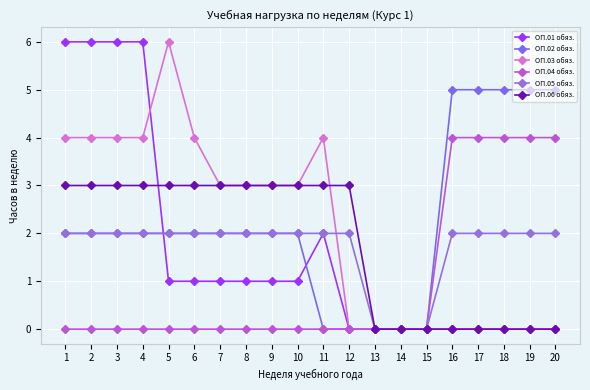

What is the total value across all series at 17?

11